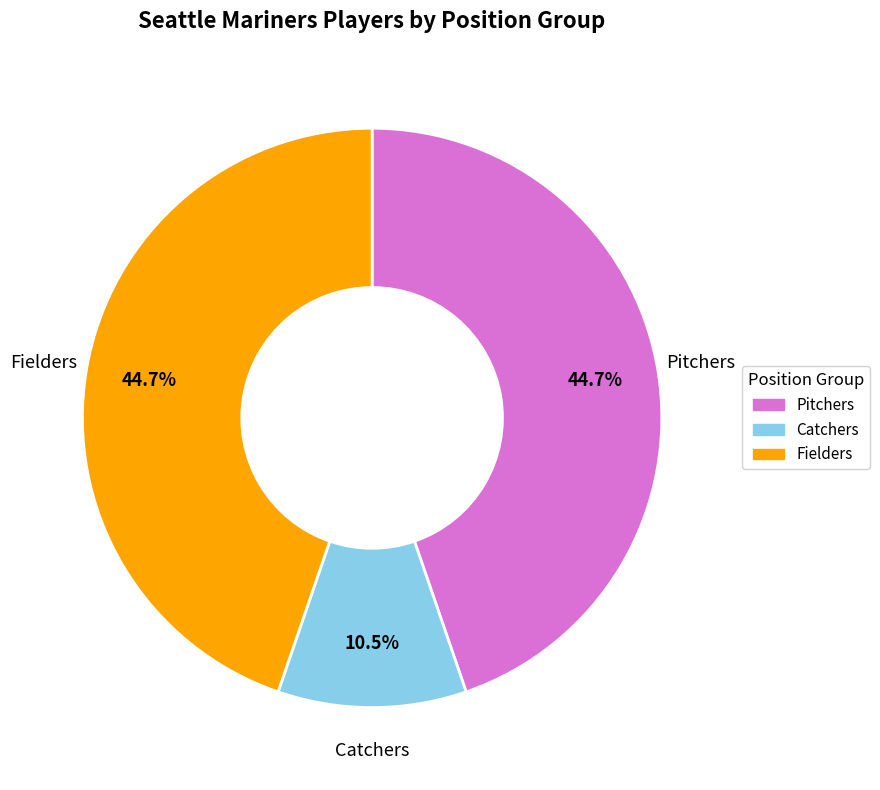

Does Fielders represent more than half of the total?

No